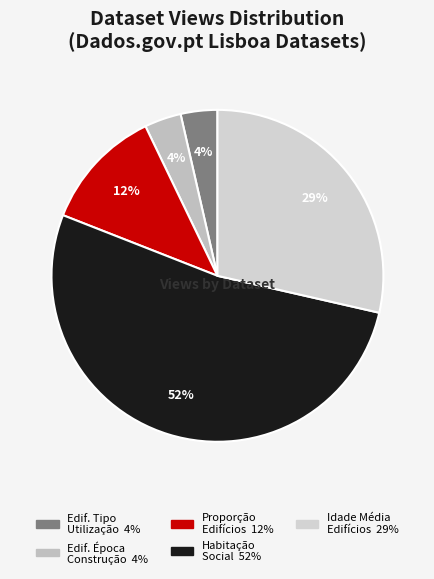

Count the number of slices in the pie.

5